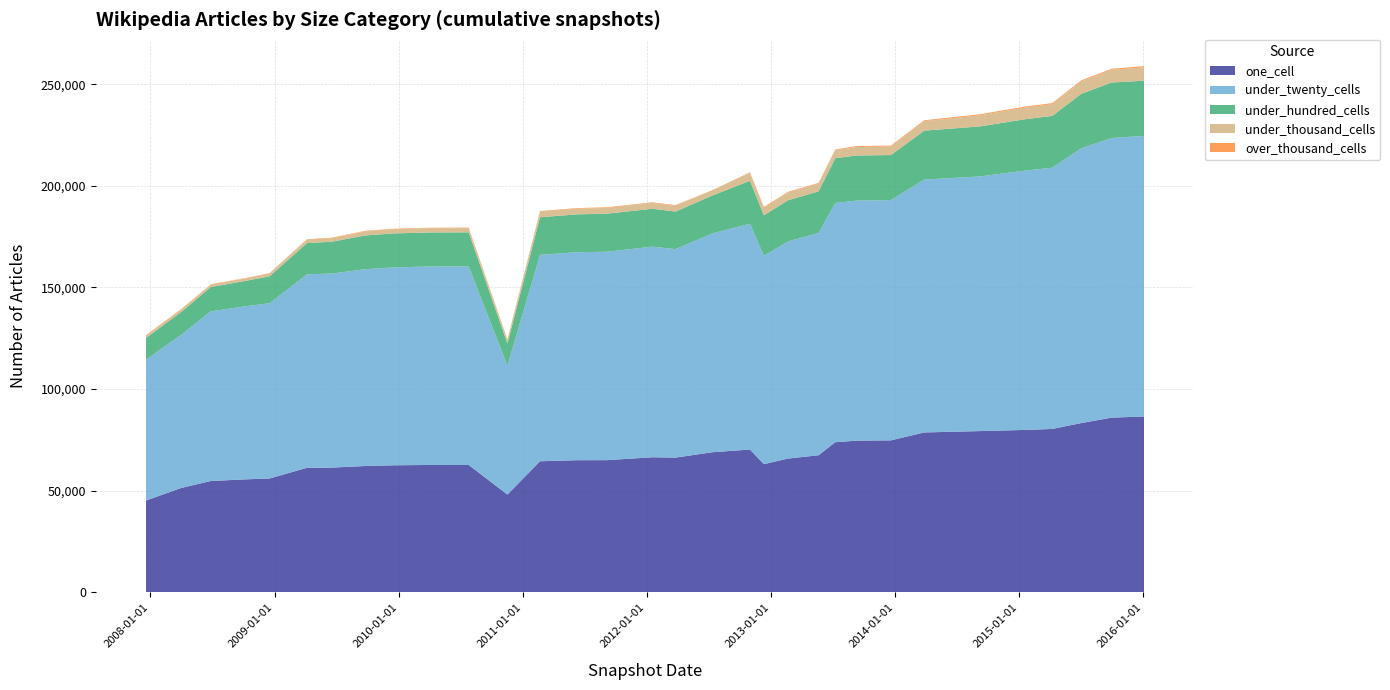

Reading right to left, extract all data points from this chart.

one_cell: 86474	85890	83211	80324	79839	79269	78601	74710	74558	73776	67369	65745	62976	70179	68859	66213	66380	64952	64935	64407	48011	62565	62585	62425	62075	61279	61202	55925	55515	54688	51271	45056
under_twenty_cells: 138199	137767	135300	128659	127749	125442	124559	118334	118244	117860	109476	106972	102600	111227	107822	102681	103734	102659	102439	101688	63490	97801	97745	97478	96937	95555	95318	86322	85306	83577	75486	69366
under_hundred_cells: 27174	27311	26871	25535	25299	24617	24104	22196	22209	22043	20505	20252	19985	21178	18671	18503	18667	18736	18661	18504	10941	16800	16784	16714	16638	15690	15366	13296	12519	12007	11253	10719
under_thousand_cells: 6573	6270	6140	5784	5735	5494	4695	4235	4237	3896	3816	3770	3766	3797	2575	2870	2874	2838	2774	2759	1715	2081	2075	2051	2048	1747	1664	1320	1205	1168	1242	1237
over_thousand_cells: 609	502	500	499	499	499	423	423	423	366	365	364	364	364	95	310	310	309	306	305	305	249	249	249	240	240	239	234	200	191	186	186